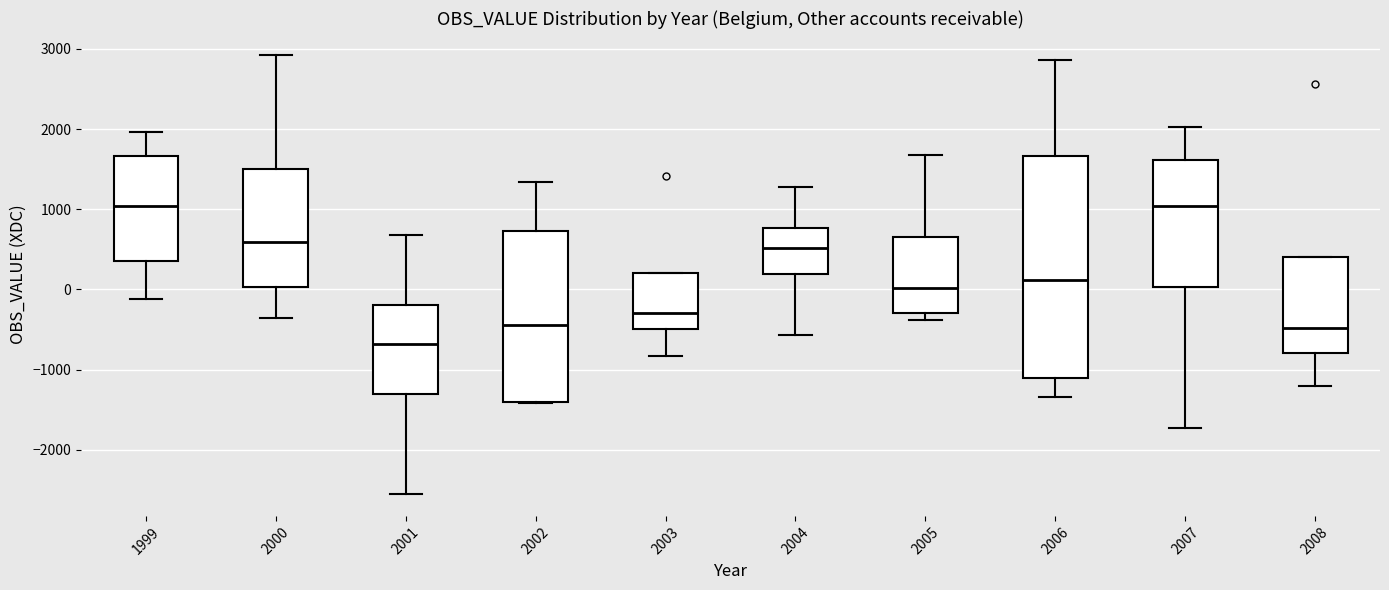

Where does the lower whisker of the box at x = 2006 end on the y-axis? The values are not printed on the chart, so give them approximately, as read against the axis.

-1300